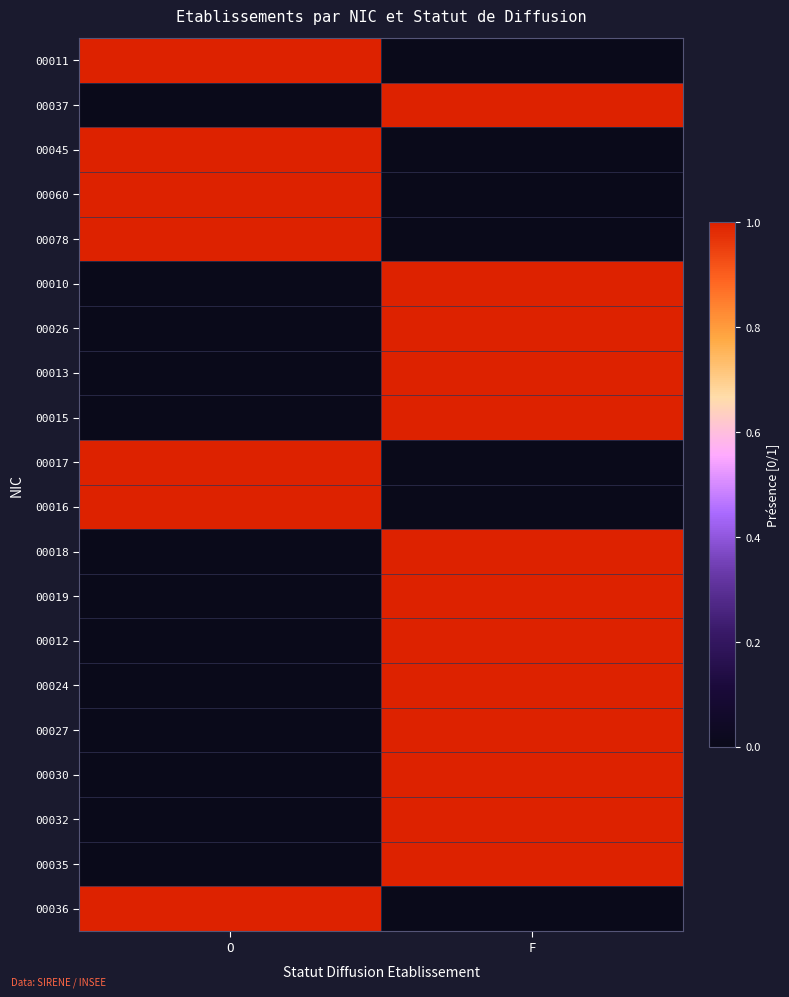

At which category is the sum across all series the highest?

F